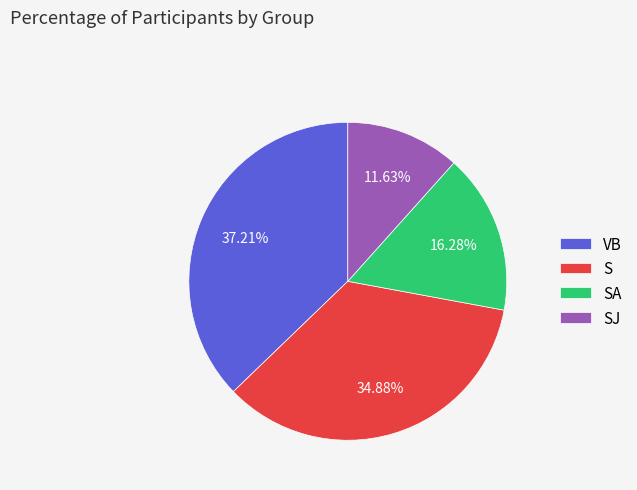

Count the number of slices in the pie.

4